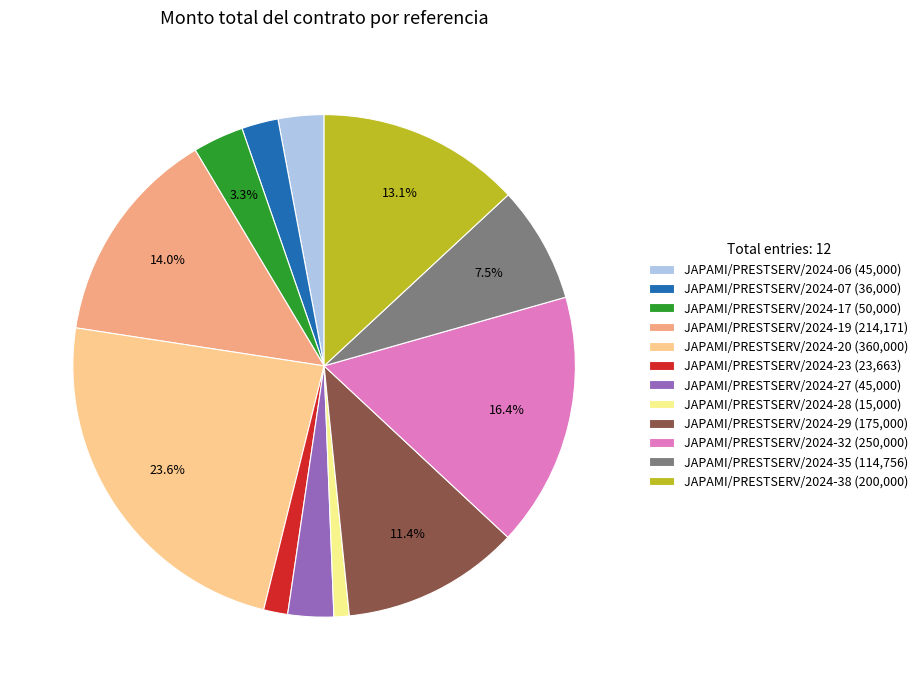

Does JAPAMI/PRESTSERV/2024-23 represent more than half of the total?

No